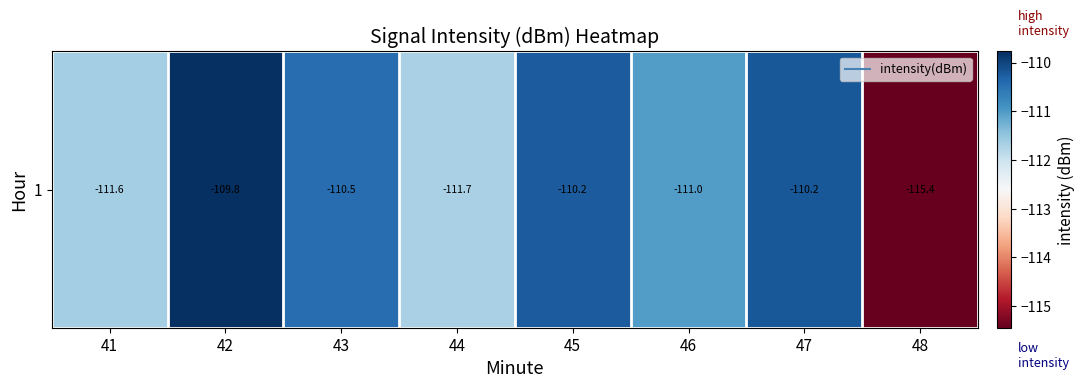

What is the change in value from 43 to 46?

-0.6